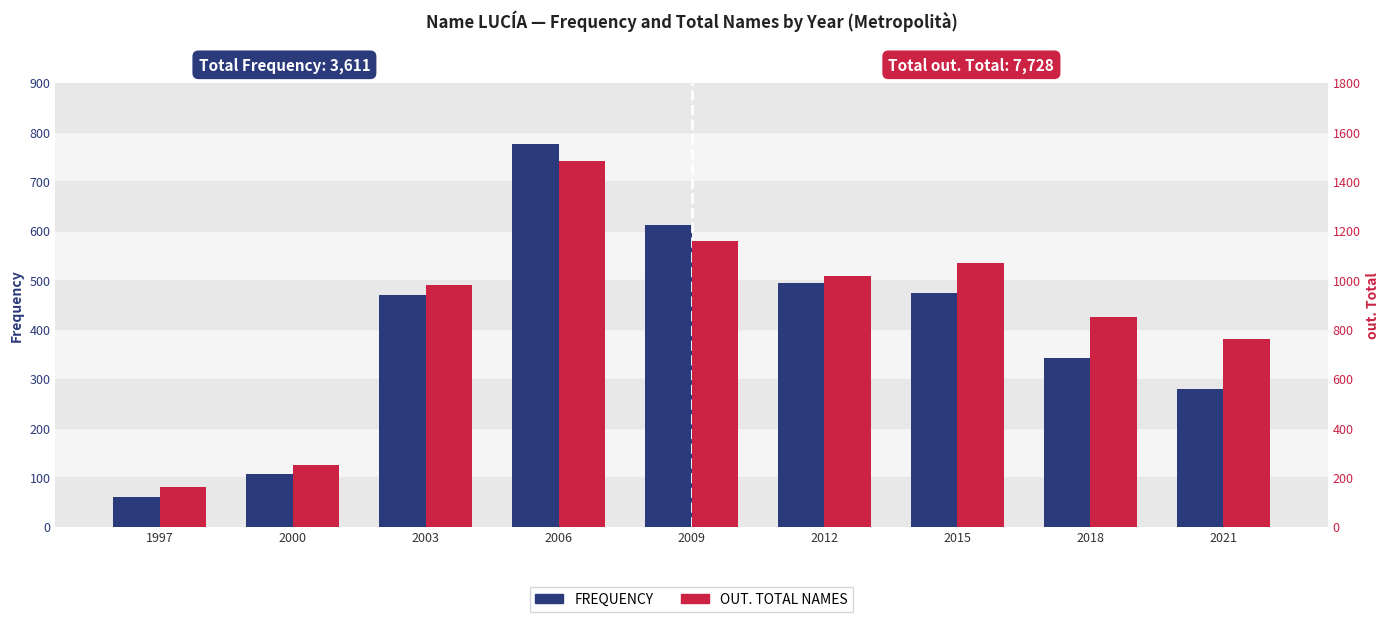

Which series has the largest total across all categories?

out. Total